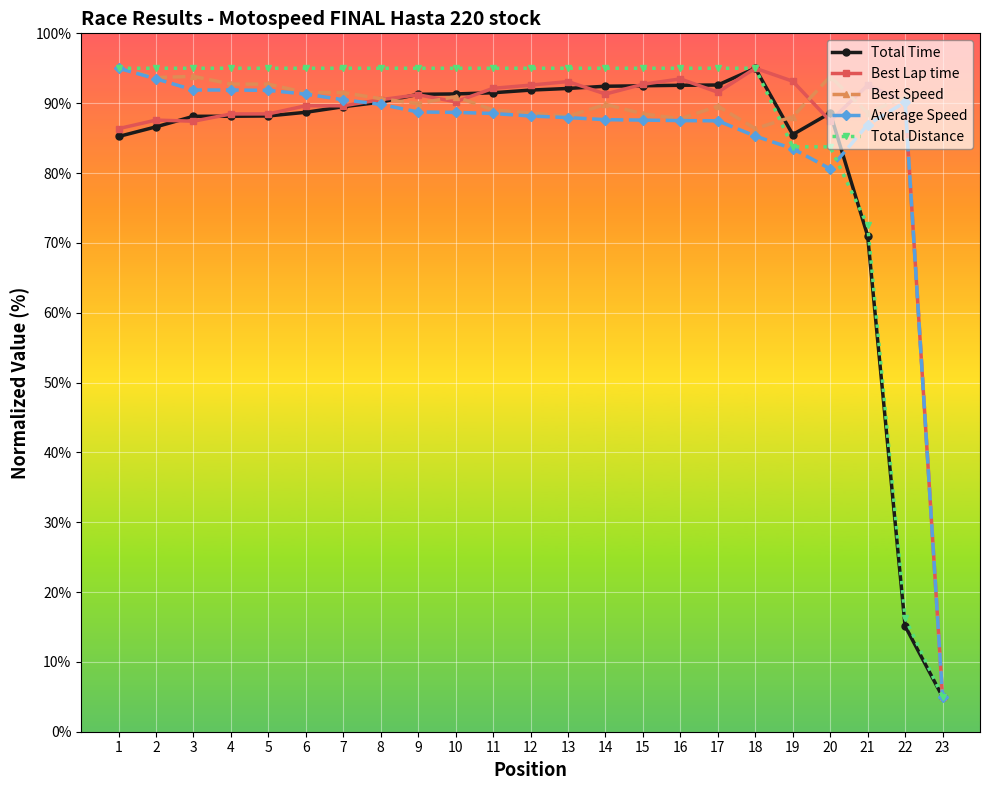

The Best Speed series shows 38.4 at 6. True or false?

False